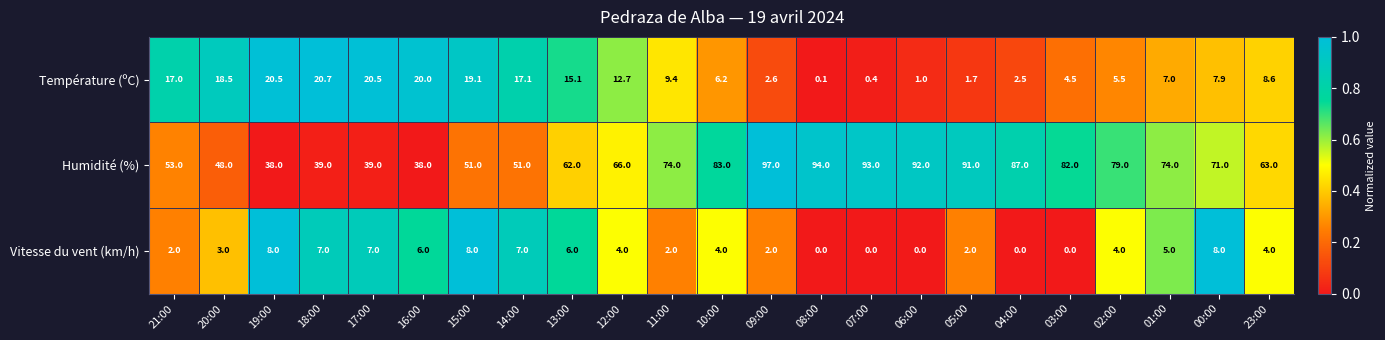

List the series in order of their peak value, lowest first.

Vitesse du vent (km/h), Température (ºC), Humidité (%)